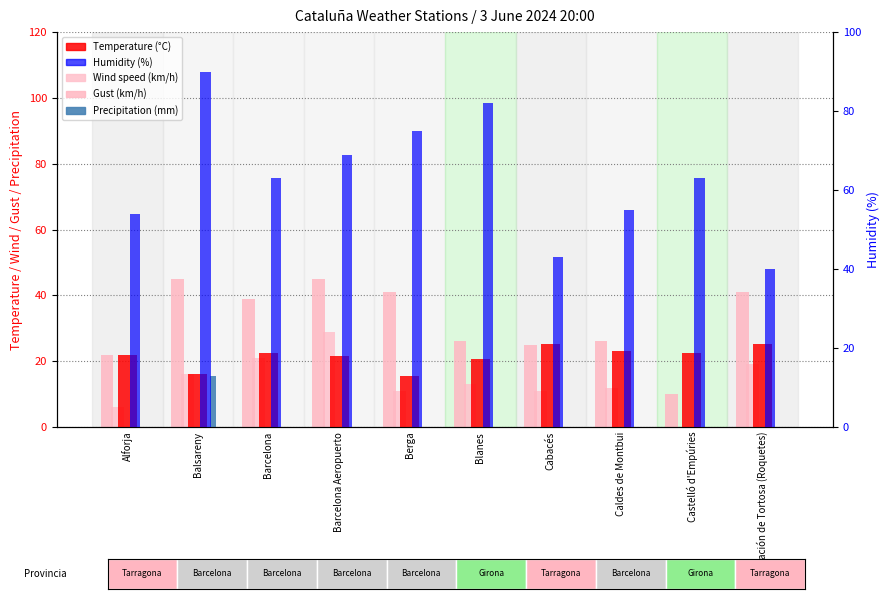

Reading left to right, list all the values displayed in this chart.

Temperature (°C): 21.9	16.0	22.6	21.7	15.6	20.6	25.2	23.1	22.4	25.3
Wind speed (km/h): 6.0	16.0	21.0	29.0	11.0	13.0	11.0	12.0	0.0	19.0
Gust (km/h): 22.0	45.0	39.0	45.0	41.0	26.0	25.0	26.0	10.0	41.0
Precipitation (mm): 0.0	15.4	0.0	0.0	0.0	0.0	0.0	0.0	0.0	0.0
Humidity (%): 54.0	90.0	63.0	69.0	75.0	82.0	43.0	55.0	63.0	40.0